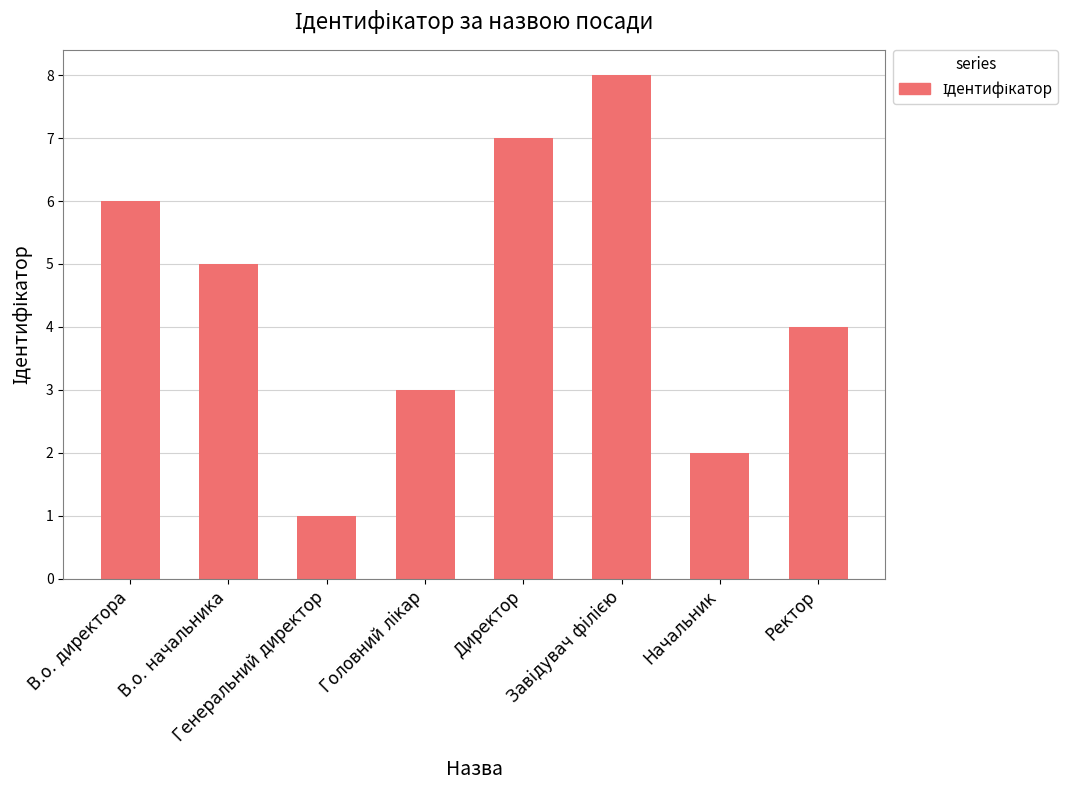

Which category has the lowest value across all series?

Генеральний директор